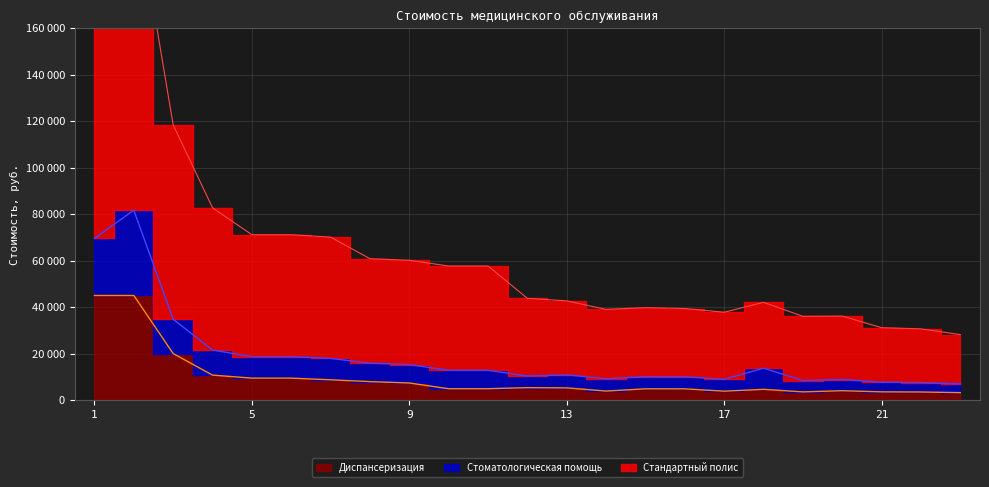

At which label does Стоматологическая помощь reach its peak?

2